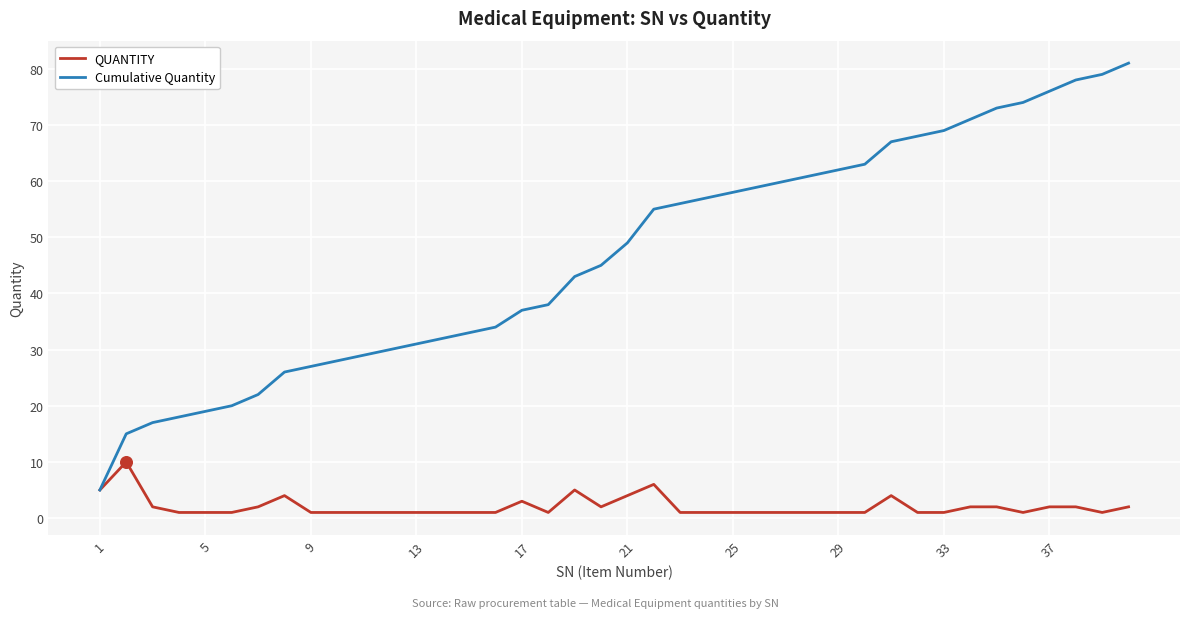

Which series has the widest spread of values?

Cumulative Quantity